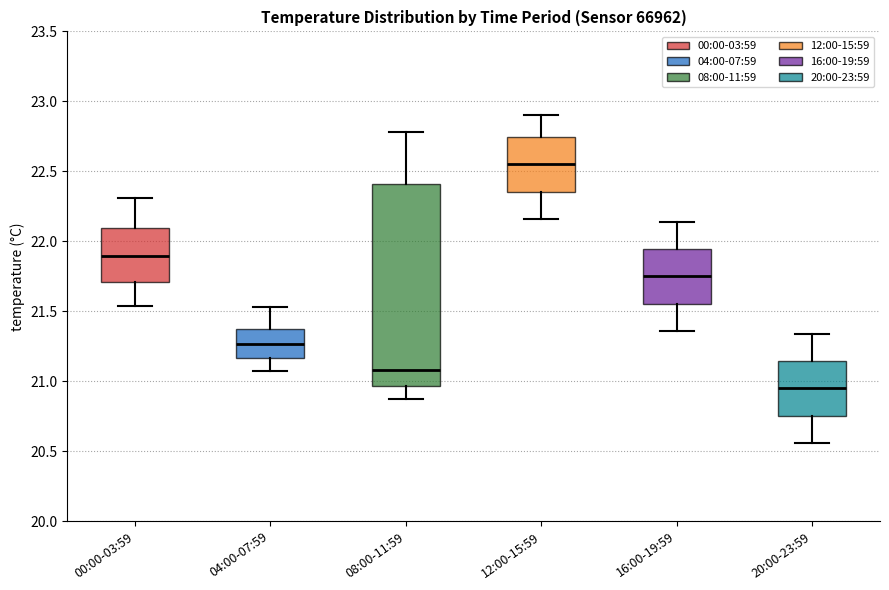

Reading left to right, transcribe this box plot: for each box, give where its median line is, the range the box spans, and where its two whiskers end, as read against the y-axis. The values are not printed on the chart, so give them approximately, as read against the axis.

00:00-03:59: median 21.90, box 21.70 to 22.10, whiskers 21.55 to 22.30
04:00-07:59: median 21.25, box 21.15 to 21.35, whiskers 21.05 to 21.55
08:00-11:59: median 21.10, box 20.95 to 22.40, whiskers 20.85 to 22.80
12:00-15:59: median 22.55, box 22.35 to 22.75, whiskers 22.15 to 22.90
16:00-19:59: median 21.75, box 21.55 to 21.95, whiskers 21.35 to 22.15
20:00-23:59: median 20.95, box 20.75 to 21.15, whiskers 20.55 to 21.35